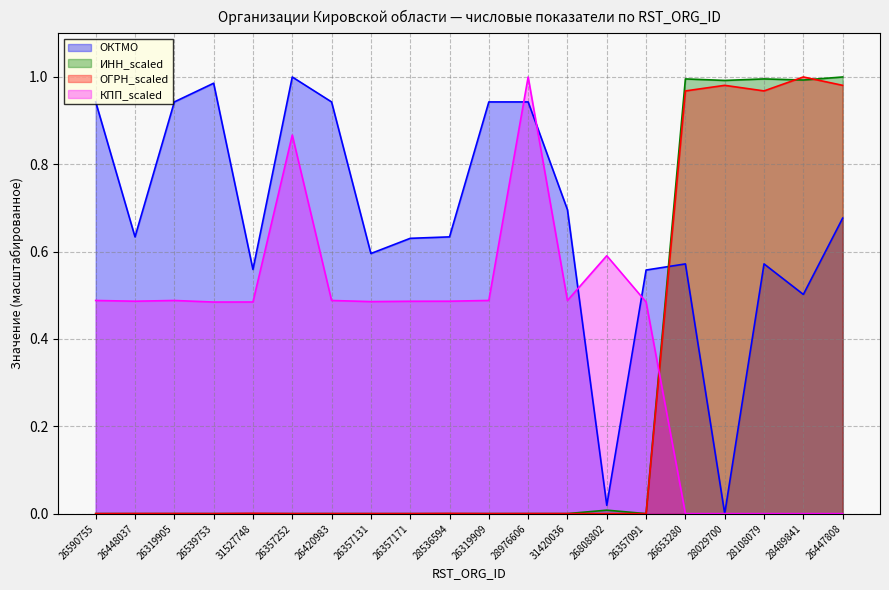

At 26357171, list the series in order from largest to smallest.

ОКТМО, КПП_scaled, ИНН_scaled, ОГРН_scaled